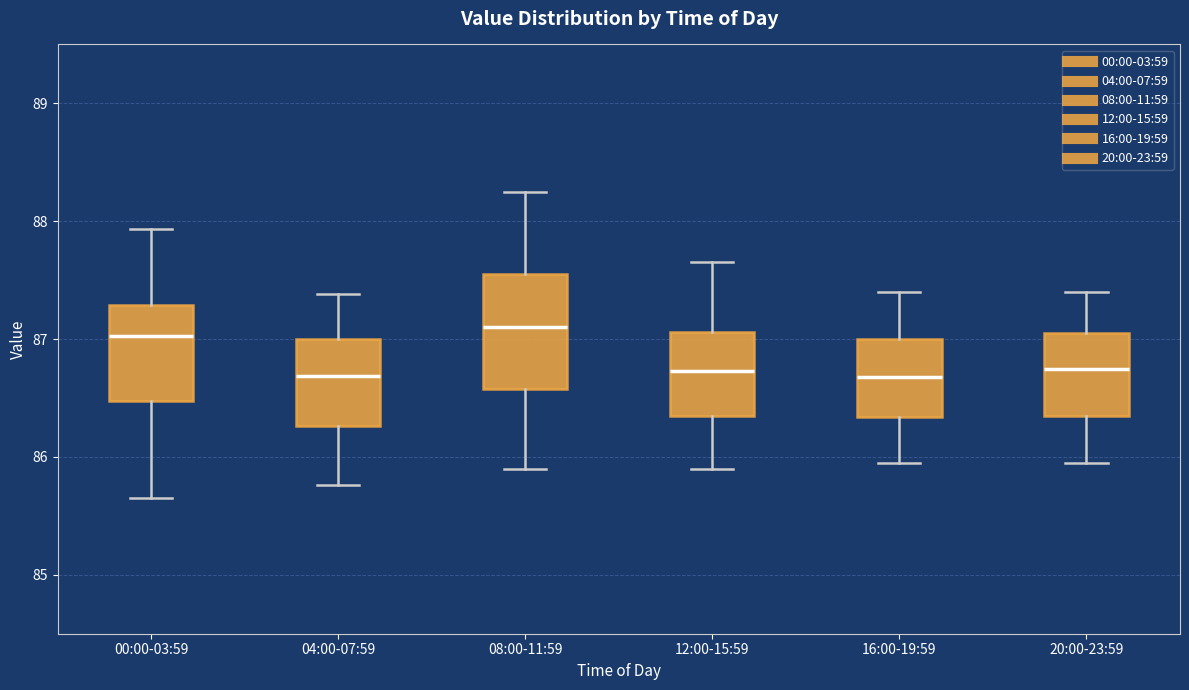

Reading left to right, read every box against the y-axis: the position of its median line, the range the box covers, and the ends of its whiskers. The values are not printed on the chart, so give them approximately, as read against the axis.

00:00-03:59: median 87.0, box 86.5 to 87.3, whiskers 85.7 to 87.9
04:00-07:59: median 86.7, box 86.3 to 87.0, whiskers 85.8 to 87.4
08:00-11:59: median 87.1, box 86.6 to 87.6, whiskers 85.9 to 88.3
12:00-15:59: median 86.7, box 86.4 to 87.1, whiskers 85.9 to 87.7
16:00-19:59: median 86.7, box 86.3 to 87.0, whiskers 86.0 to 87.4
20:00-23:59: median 86.8, box 86.4 to 87.1, whiskers 86.0 to 87.4